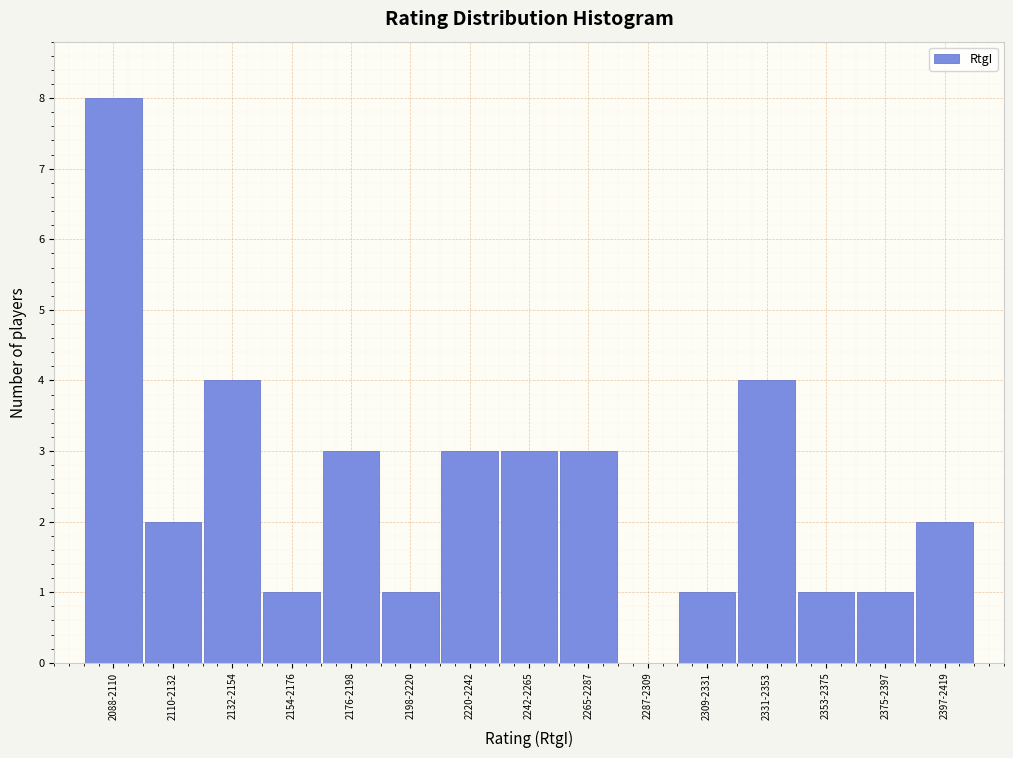

Reading left to right, what are all the values shown in this chart?

2088-2110=8	2110-2132=2	2132-2154=4	2154-2176=1	2176-2198=3	2198-2220=1	2220-2242=3	2242-2265=3	2265-2287=3	2287-2309=0	2309-2331=1	2331-2353=4	2353-2375=1	2375-2397=1	2397-2419=2